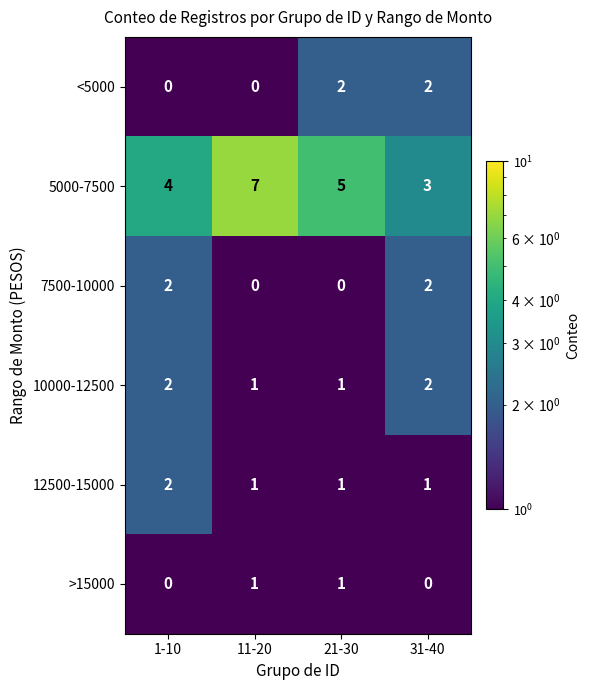

What is the total value across all series at 1-10?

10